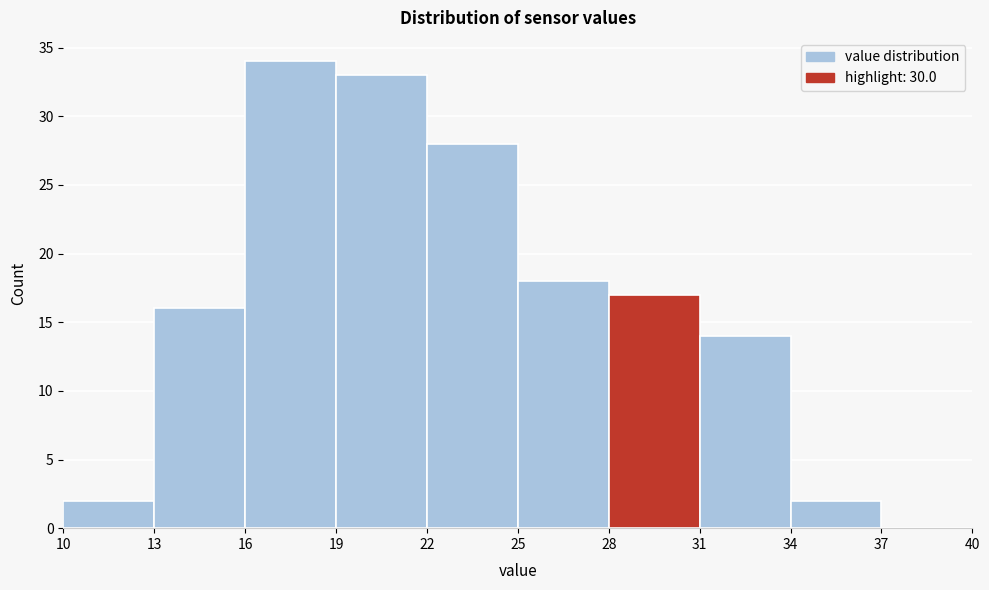

Reading left to right, list every bar in this chart as the range it spans on the x-axis followed by its height. The values are not printed on the chart, so give them approximately, as read against the axis.

10 to 13: 2
13 to 16: 16
16 to 19: 34
19 to 22: 33
22 to 25: 28
25 to 28: 18
28 to 31: 17
31 to 34: 14
34 to 37: 2
37 to 40: 0